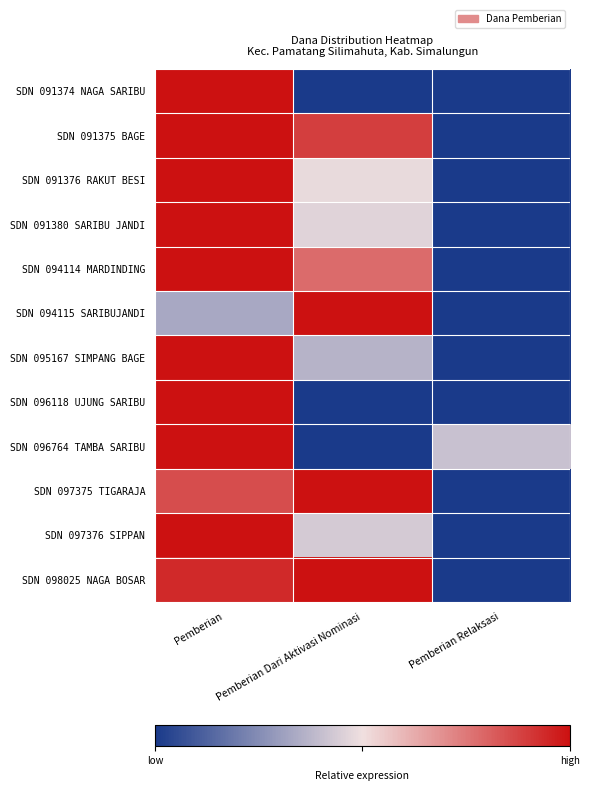

Reading left to right, what are all the values shown in this chart?

SDN 091374 NAGA SARIBU: Pemberian=1.0	Pemberian Dari Aktivasi Nominasi=0.0	Pemberian Relaksasi=0.0
SDN 091375 BAGE: Pemberian=1.0	Pemberian Dari Aktivasi Nominasi=0.9	Pemberian Relaksasi=0.0
SDN 091376 RAKUT BESI: Pemberian=1.0	Pemberian Dari Aktivasi Nominasi=0.5	Pemberian Relaksasi=0.0
SDN 091380 SARIBU JANDI: Pemberian=1.0	Pemberian Dari Aktivasi Nominasi=0.5	Pemberian Relaksasi=0.0
SDN 094114 MARDINDING: Pemberian=1.0	Pemberian Dari Aktivasi Nominasi=0.8	Pemberian Relaksasi=0.0
SDN 094115 SARIBUJANDI: Pemberian=0.3	Pemberian Dari Aktivasi Nominasi=1.0	Pemberian Relaksasi=0.0
SDN 095167 SIMPANG BAGE: Pemberian=1.0	Pemberian Dari Aktivasi Nominasi=0.4	Pemberian Relaksasi=0.0
SDN 096118 UJUNG SARIBU: Pemberian=1.0	Pemberian Dari Aktivasi Nominasi=0.0	Pemberian Relaksasi=0.0
SDN 096764 TAMBA SARIBU: Pemberian=1.0	Pemberian Dari Aktivasi Nominasi=0.0	Pemberian Relaksasi=0.4
SDN 097375 TIGARAJA: Pemberian=0.9	Pemberian Dari Aktivasi Nominasi=1.0	Pemberian Relaksasi=0.0
SDN 097376 SIPPAN: Pemberian=1.0	Pemberian Dari Aktivasi Nominasi=0.4	Pemberian Relaksasi=0.0
SDN 098025 NAGA BOSAR: Pemberian=0.9	Pemberian Dari Aktivasi Nominasi=1.0	Pemberian Relaksasi=0.0